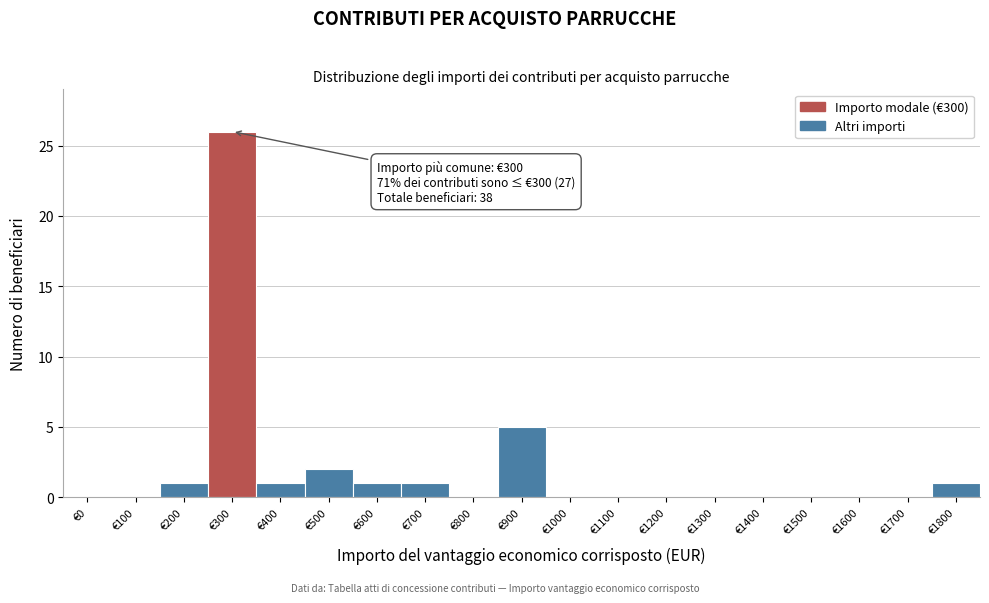

Reading left to right, list all the values displayed in this chart.

€0=0	€100=0	€200=1	€300=26	€400=1	€500=2	€600=1	€700=1	€800=0	€900=5	€1000=0	€1100=0	€1200=0	€1300=0	€1400=0	€1500=0	€1600=0	€1700=0	€1800=1